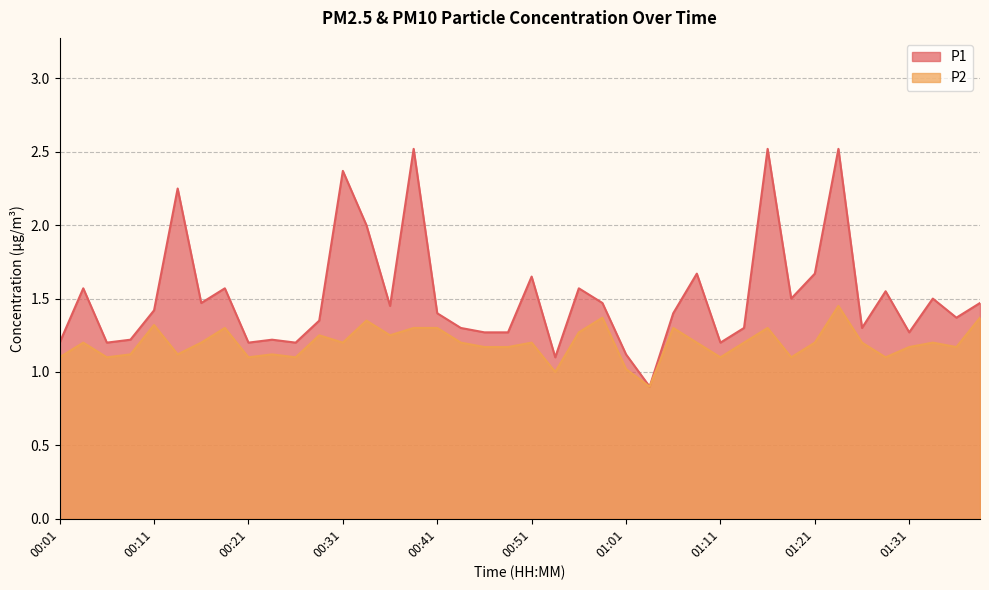

Does the chart display data point markers on the line(s)?

No